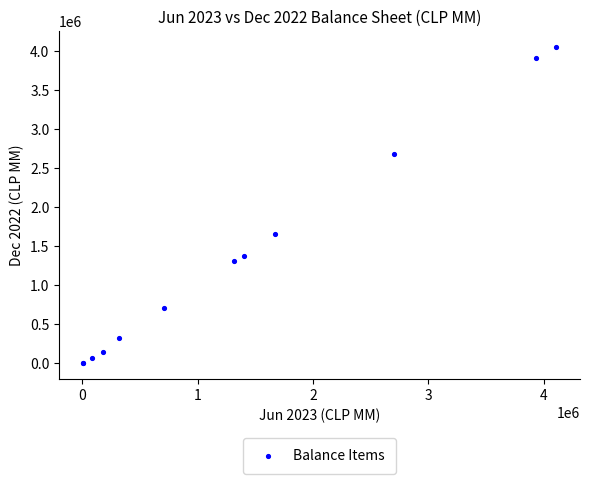

What Y value in the scatter plot is closest to 2031630?

1651167.5